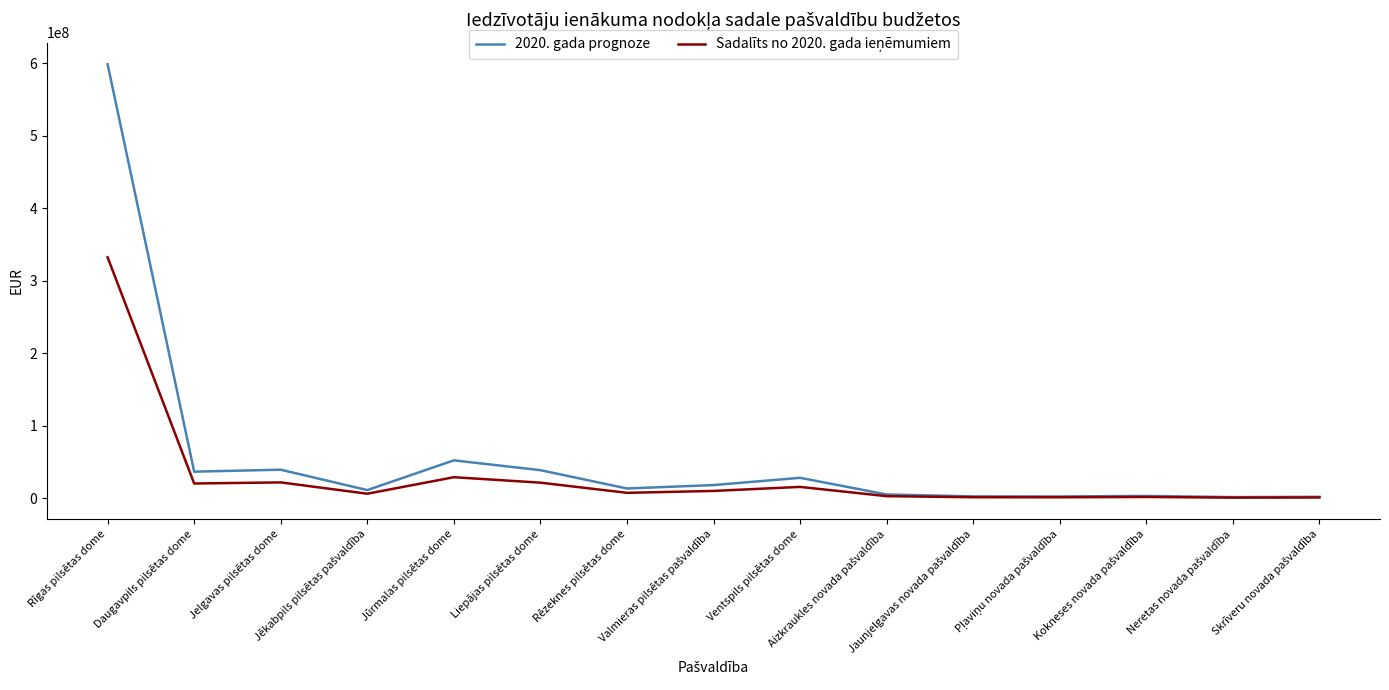

Which series has the widest spread of values?

2020. gada prognoze